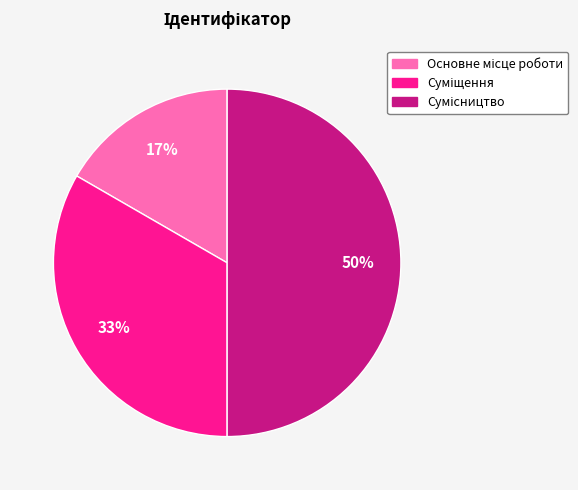

To the nearest percent, what is the average slice percentage?

33%